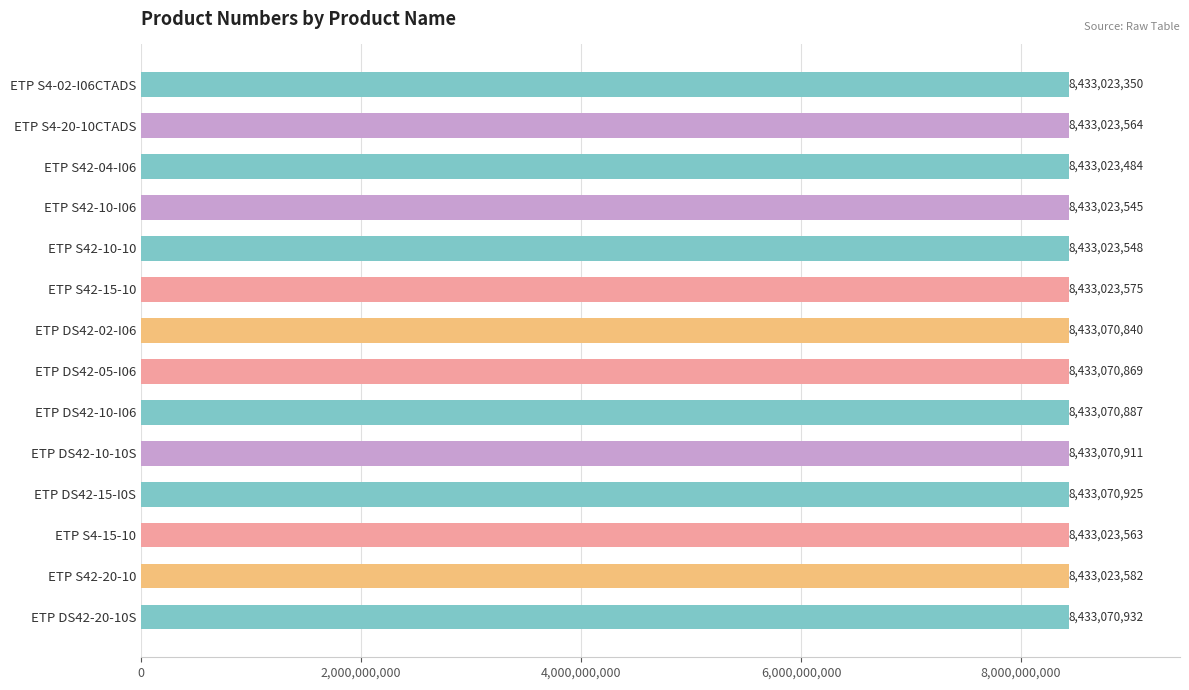

How many distinct data groups are displayed?

1